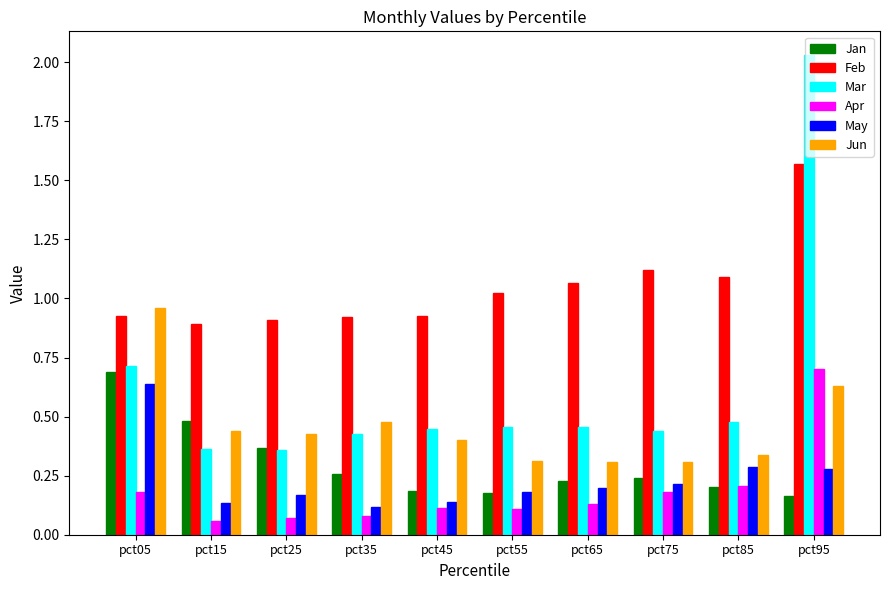

What is the total value across all series at pct35?

2.3